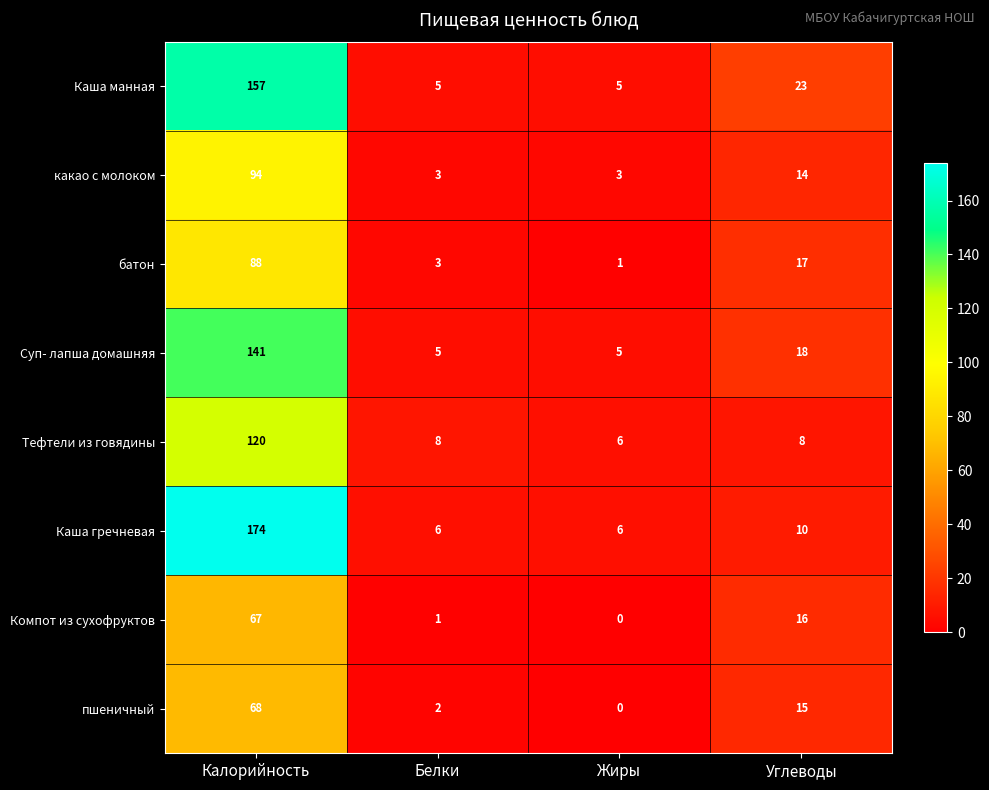

Rank the series by their maximum value, from highest to lowest.

Каша гречневая, Каша манная, Суп- лапша домашняя, Тефтели из говядины, какао с молоком, батон, пшеничный, Компот из сухофруктов